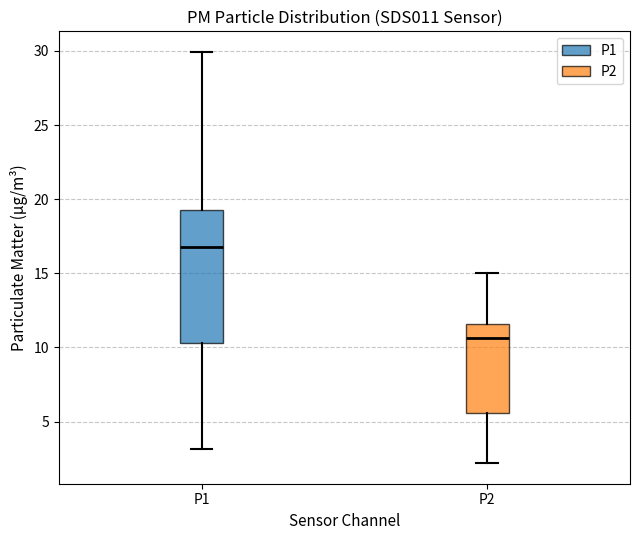

Where is the lower edge of the box for P2 on the y-axis? The values are not printed on the chart, so give them approximately, as read against the axis.

5.5